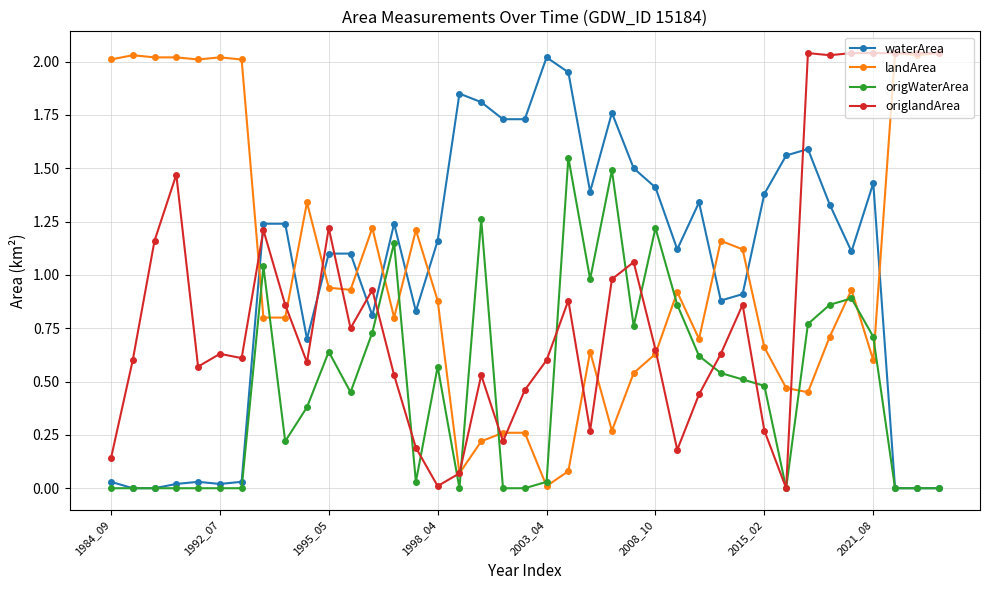

How many times do origlandArea and waterArea cross each other?

6